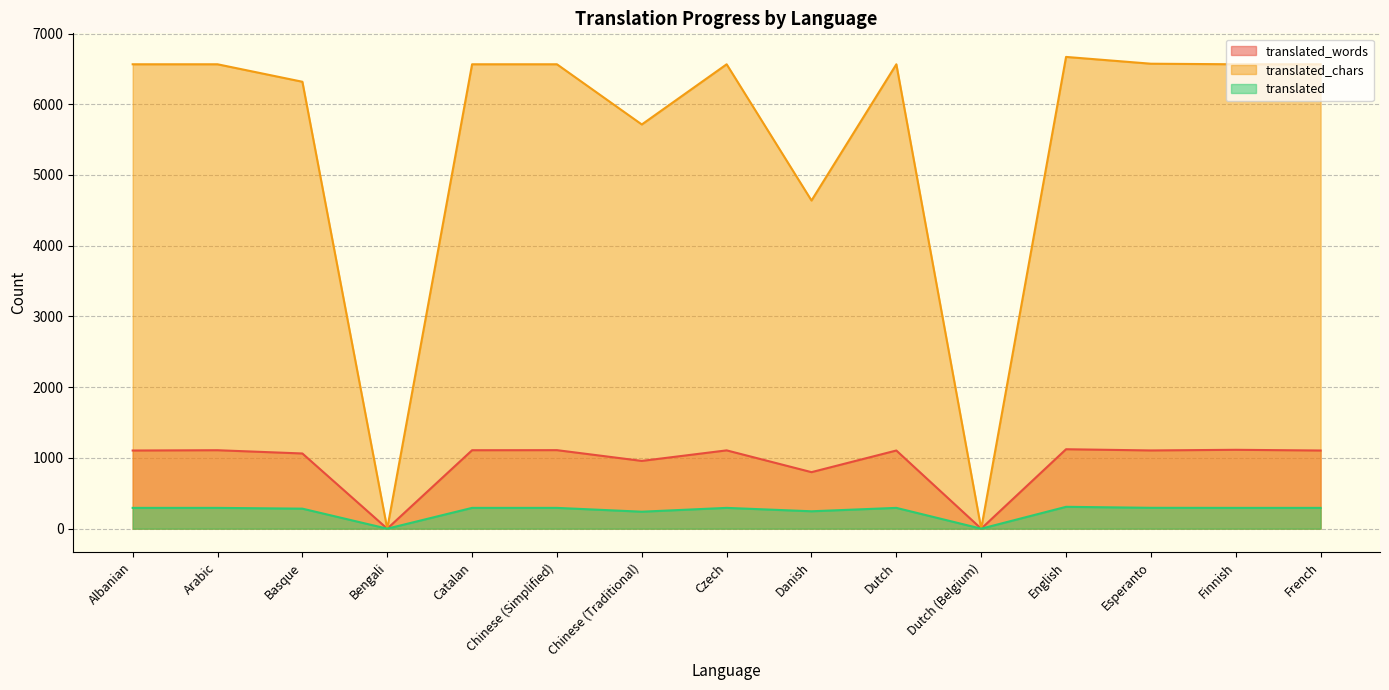

At which label does translated_chars first exceed 6565?

English